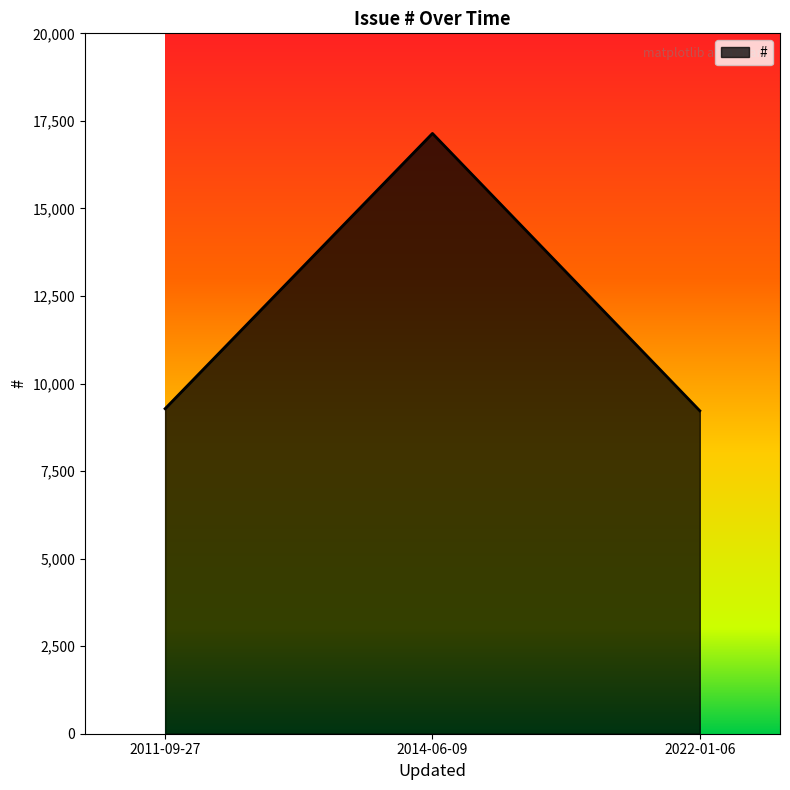

At which label is the value closest to 13182?

2011-09-27